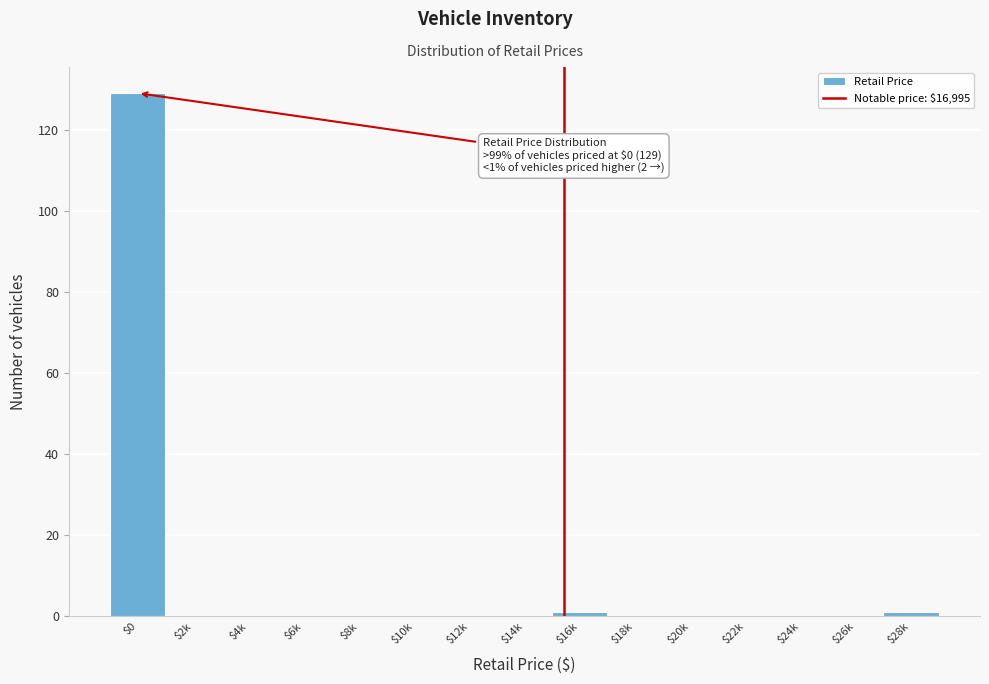

True or false: the data shows -70 at $22k.

False